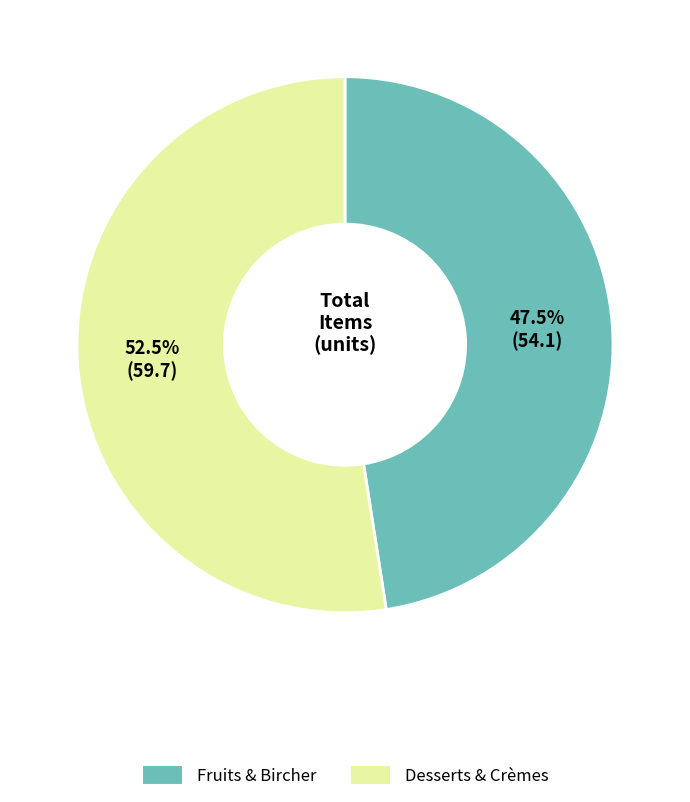

Does any single category account for the majority?

Yes